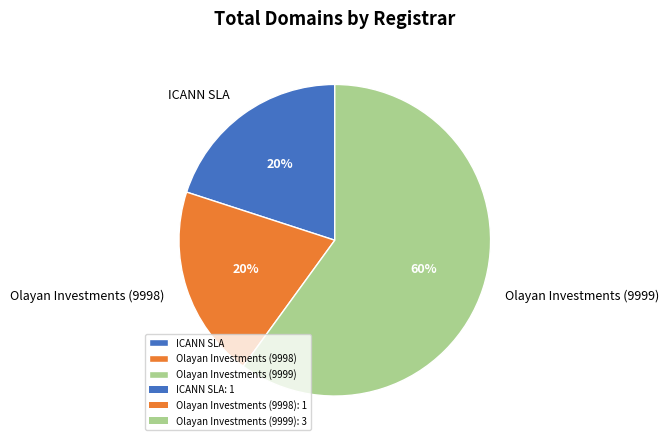

True or false: Olayan Investments (9998) accounts for 31% of the total.

False